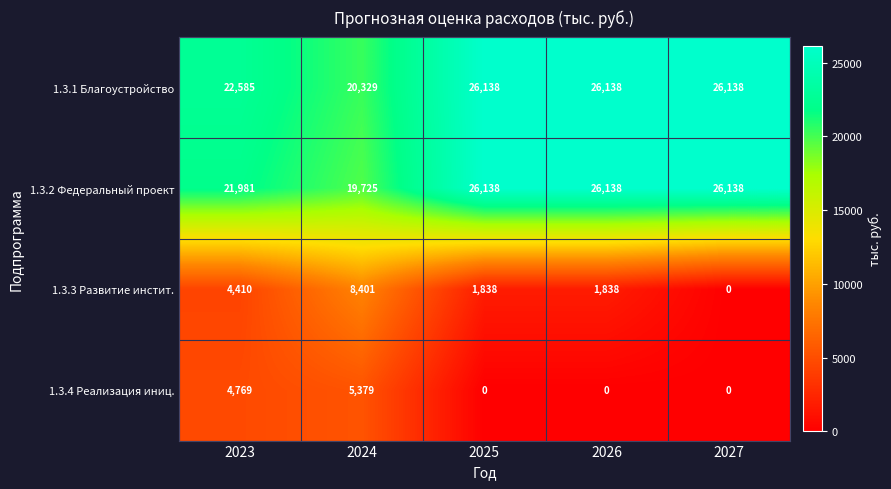

How many 1.3.1 Благоустройство values are between 22585 and 26138?

4